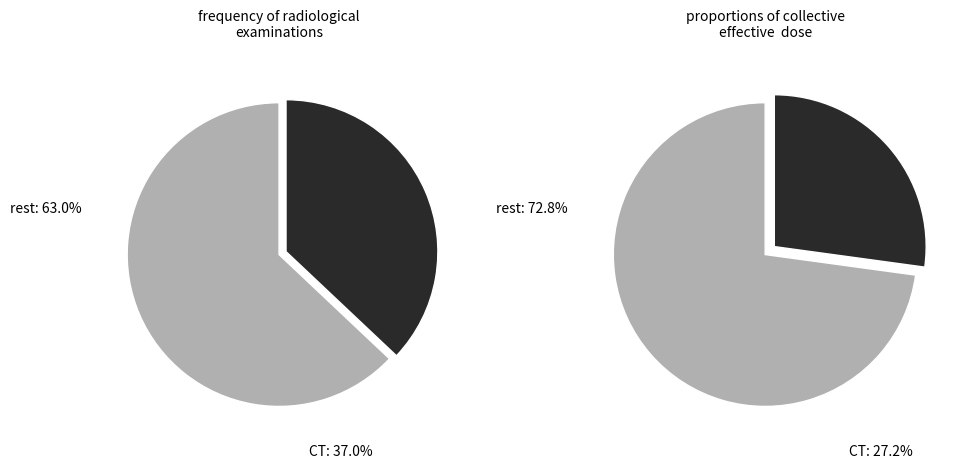

True or false: 19382203 accounts for 15% of the total.

False